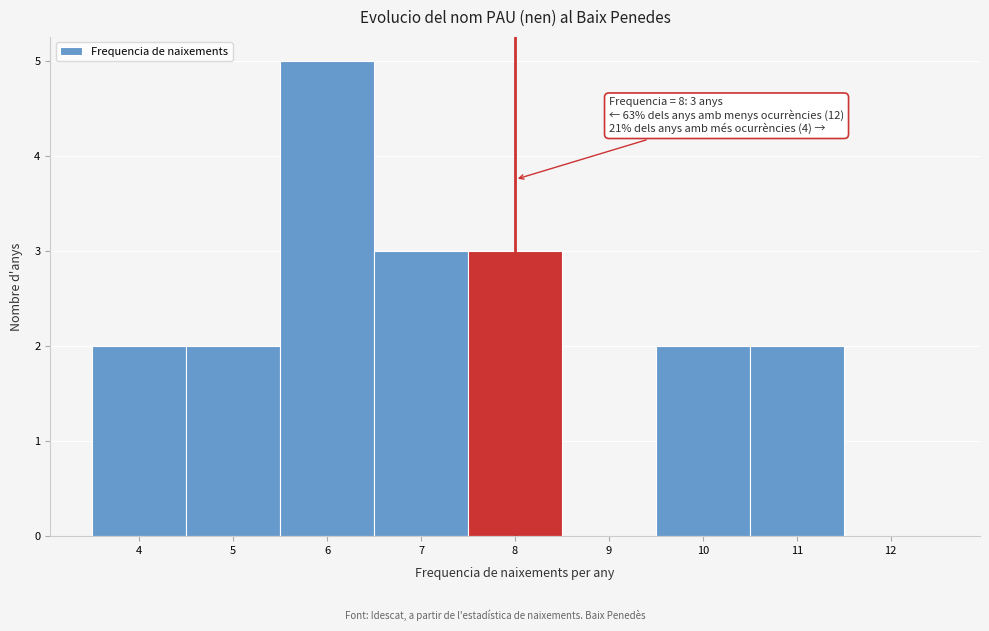

Over which range of the x-axis is the bar tallest?

5.5 to 6.5